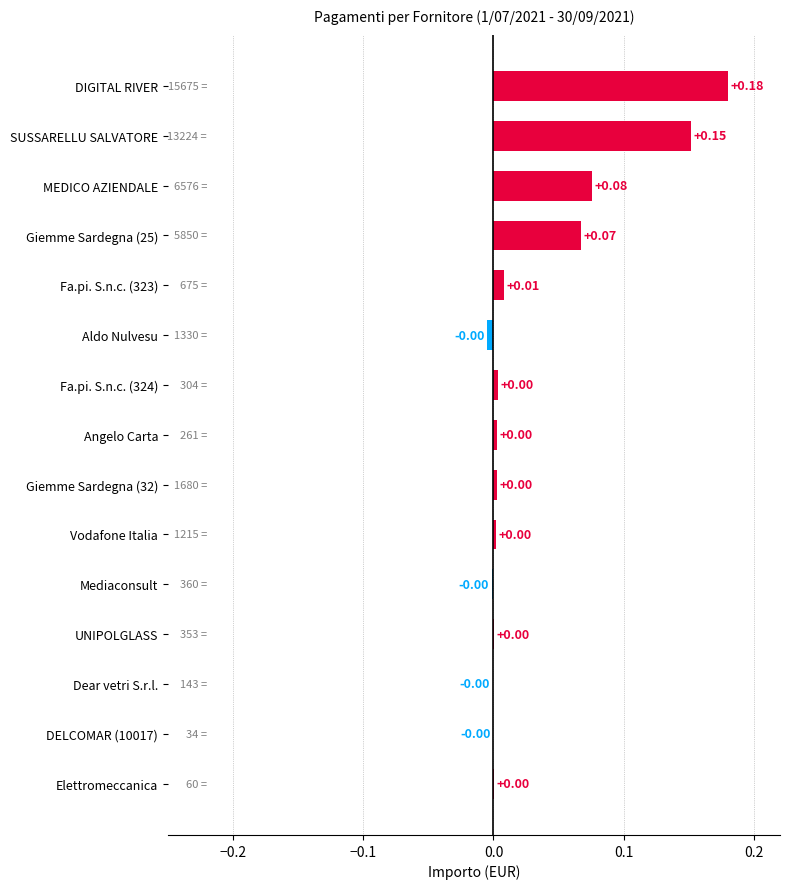

Which label corresponds to the largest value in the chart?

DIGITAL RIVER